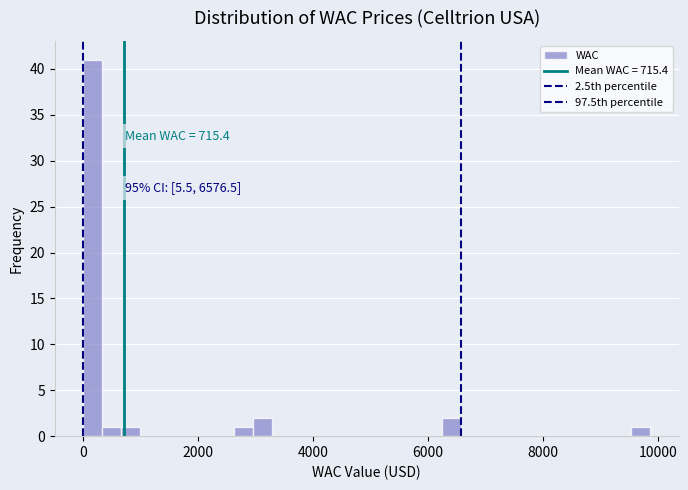

Around what value on the x-axis is the tallest bar? Give the approximate position of its centre, as read against the axis.

200